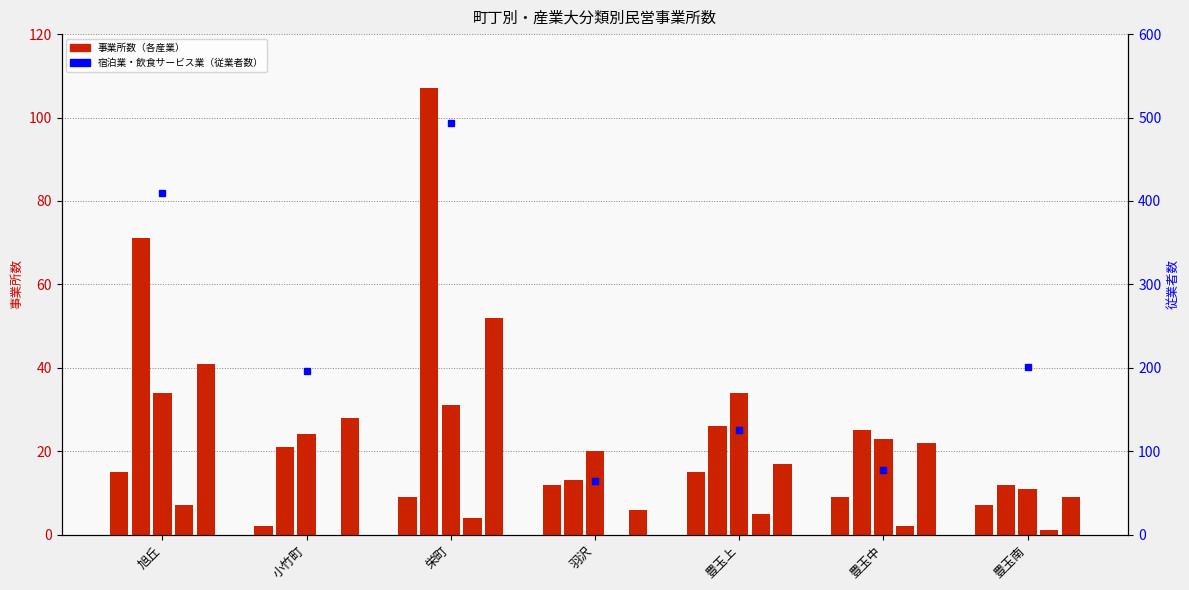

Between 旭丘 and 豊玉中, which is larger?

旭丘